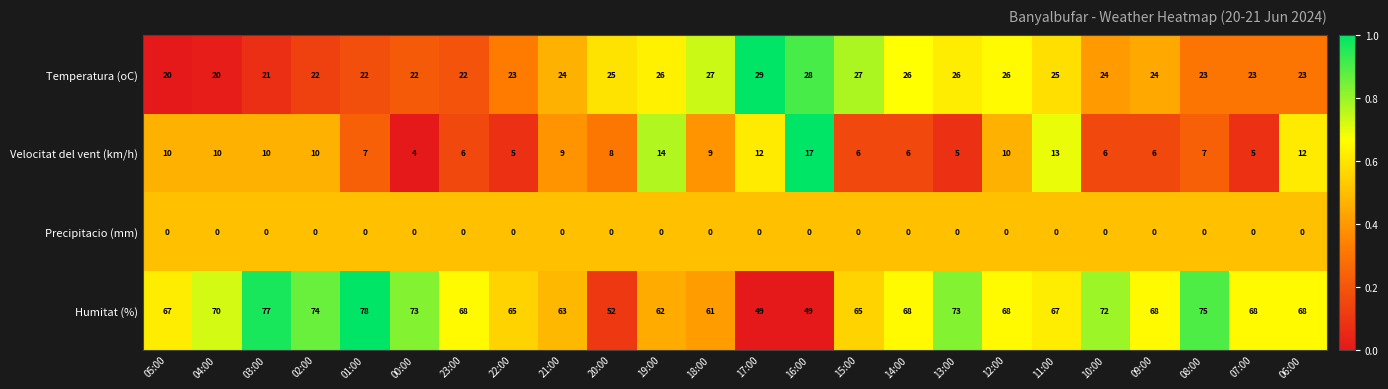

The value of Temperatura (oC) at 00:00 is 7. True or false?

False